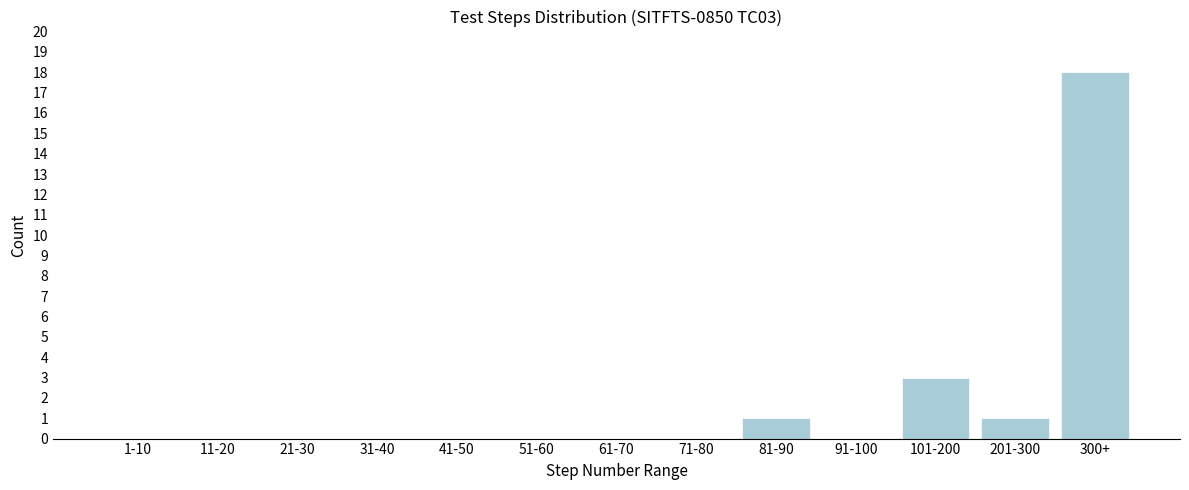

Reading left to right, transcribe all the data shown in this chart.

1-10=0	11-20=0	21-30=0	31-40=0	41-50=0	51-60=0	61-70=0	71-80=0	81-90=1	91-100=0	101-200=3	201-300=1	300+=18